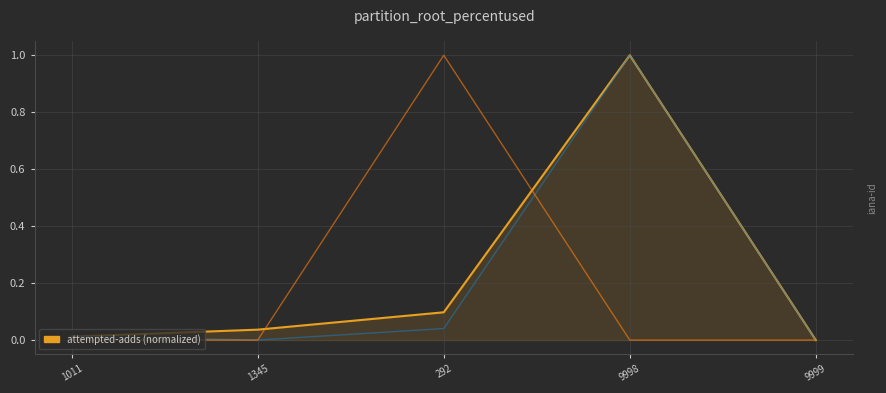

What position from the left is 1345?

2